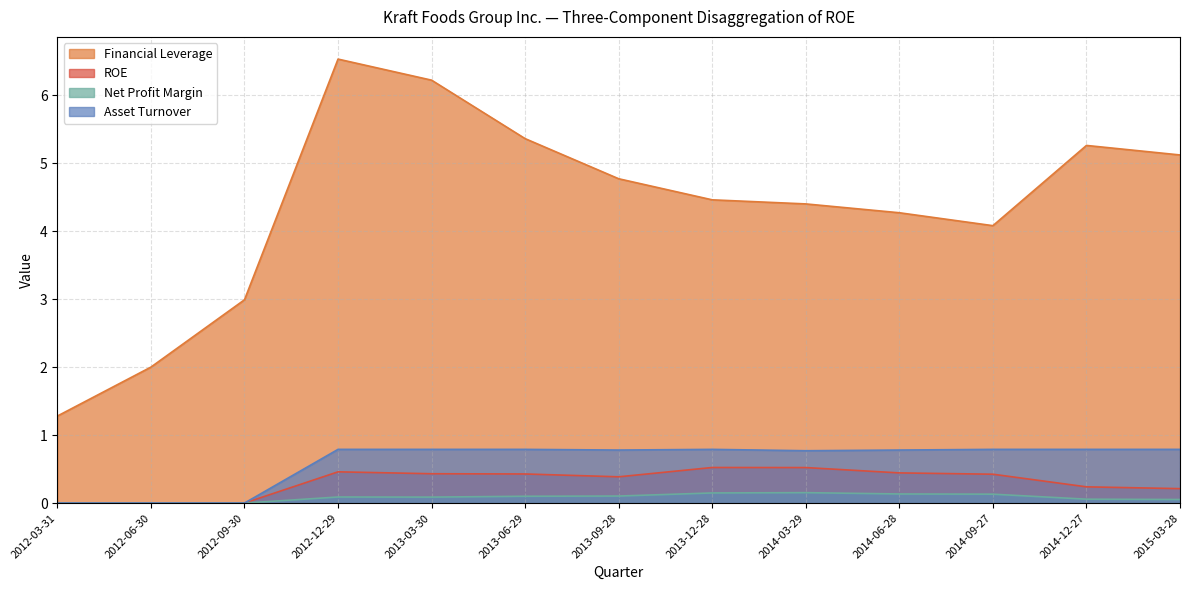

What is the maximum value shown in the chart?

6.5